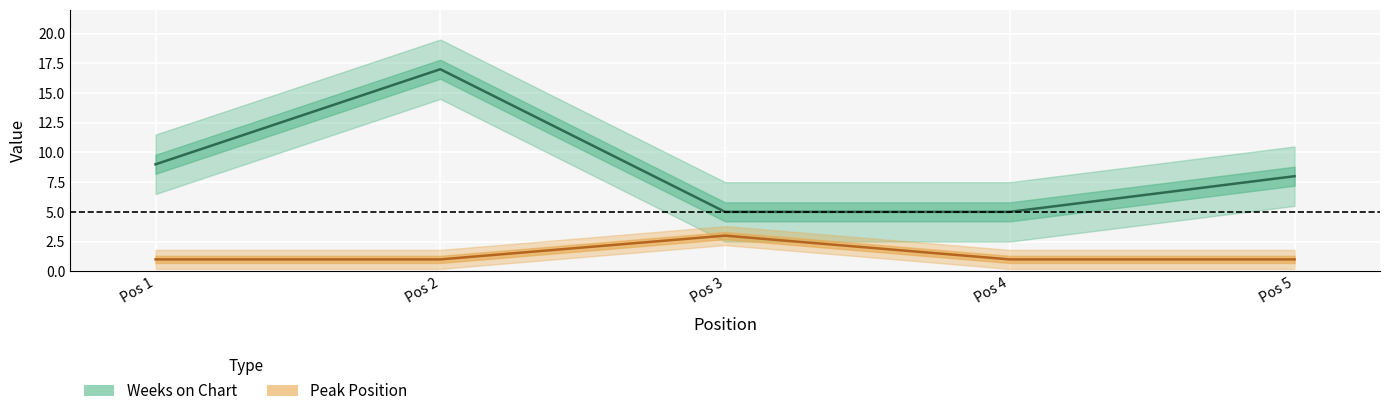

What is the difference between the maximum and minimum values in the Weeks on Chart series?

12